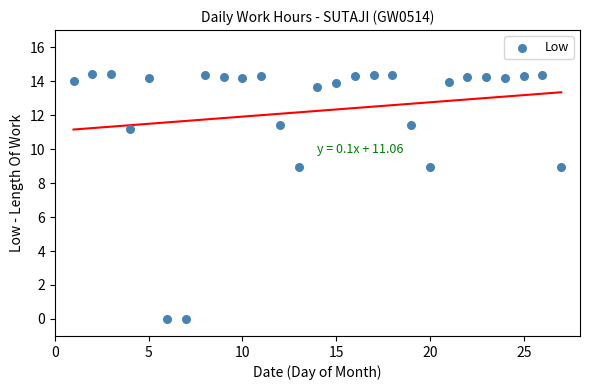

What is the range of X values (max minus min)?

26.0